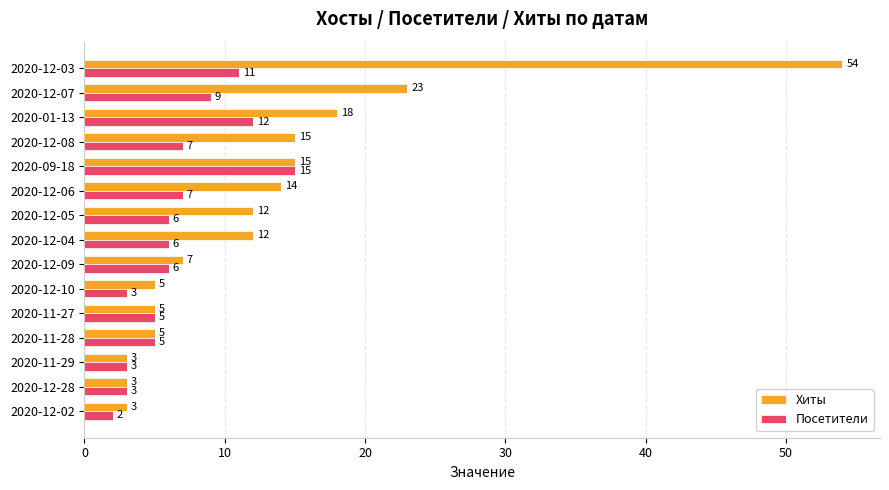

What is the total value across all series at 2020-09-18?

30